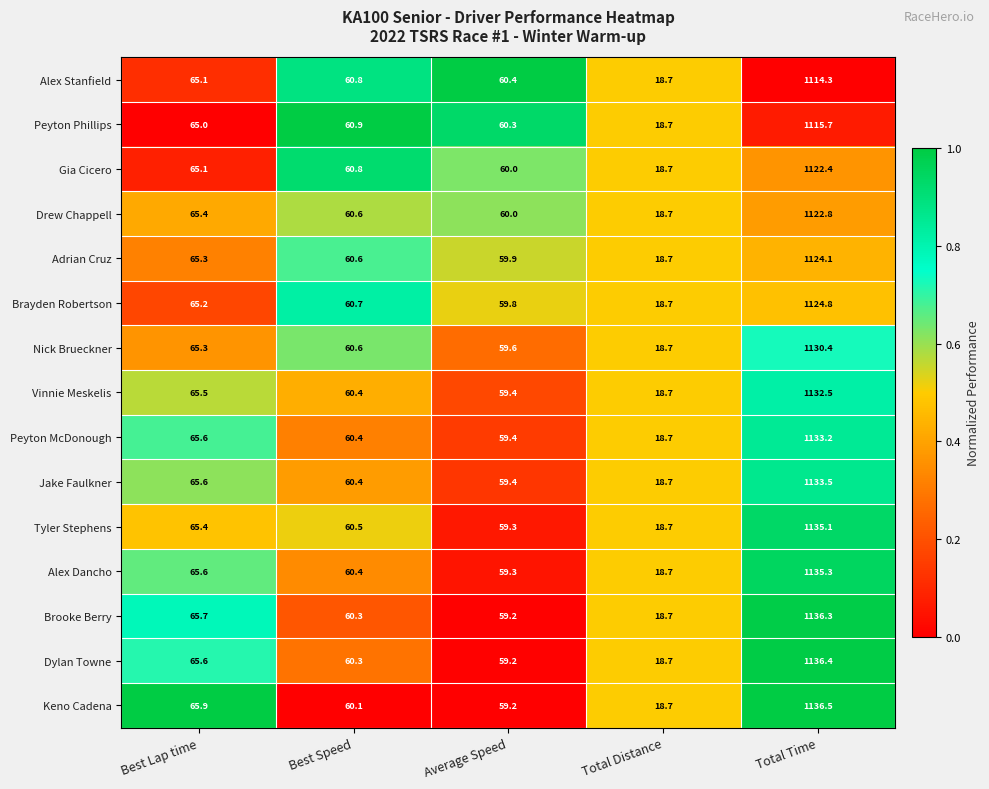

What is the spread (max minus min) of values at Best Lap time?

0.9